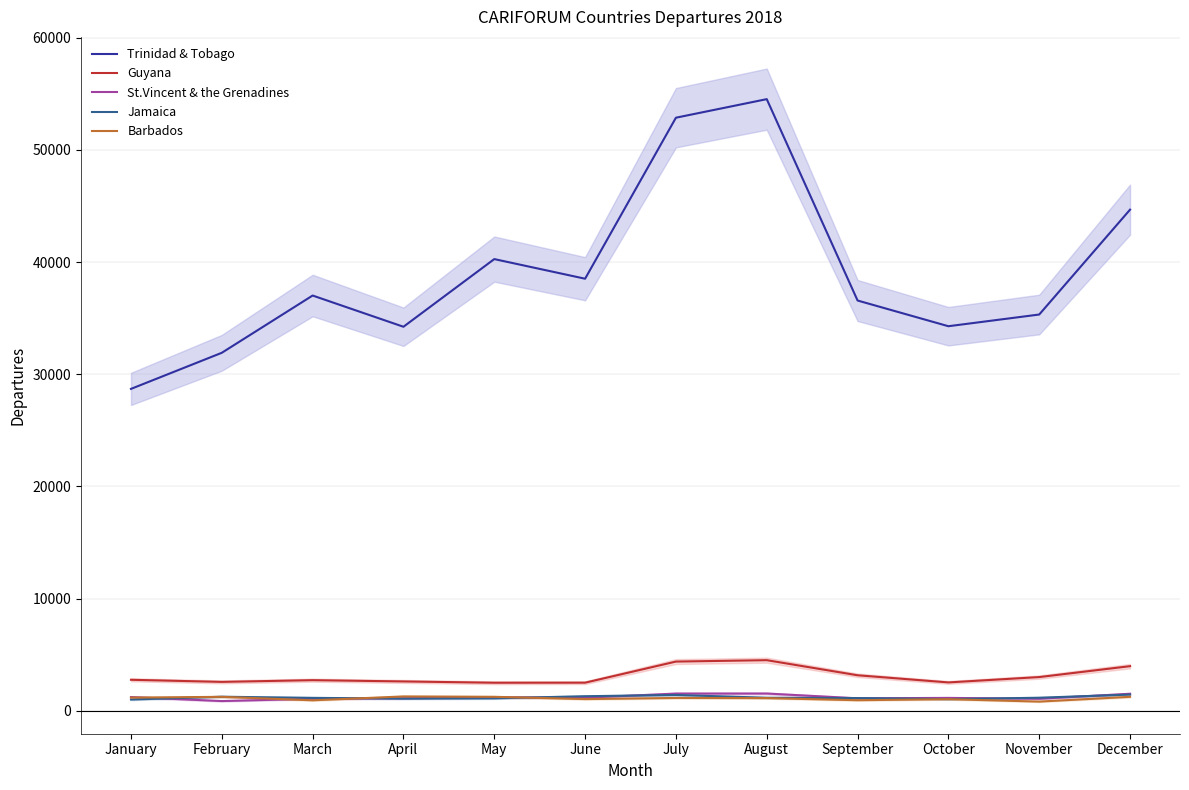

Rank the series by their maximum value, from lowest to highest.

Barbados, Jamaica, St.Vincent & the Grenadines, Guyana, Trinidad & Tobago